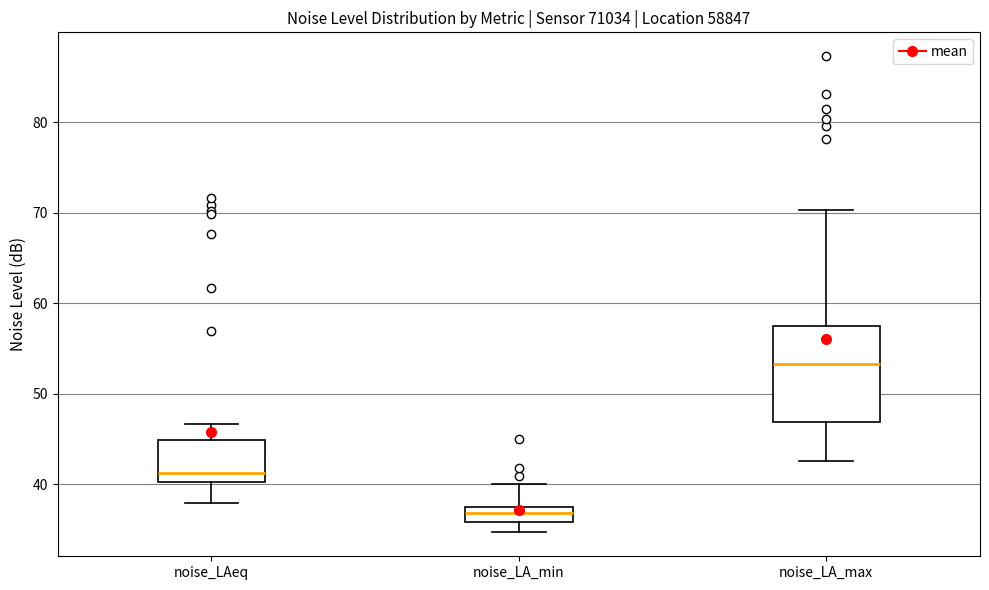

Reading left to right, read every box against the y-axis: the position of its median line, the range the box covers, and the ends of its whiskers. The values are not printed on the chart, so give them approximately, as read against the axis.

noise_LAeq: median 41, box 40 to 45, whiskers 38 to 47
noise_LA_min: median 37, box 36 to 38, whiskers 35 to 40
noise_LA_max: median 53, box 47 to 57, whiskers 43 to 70